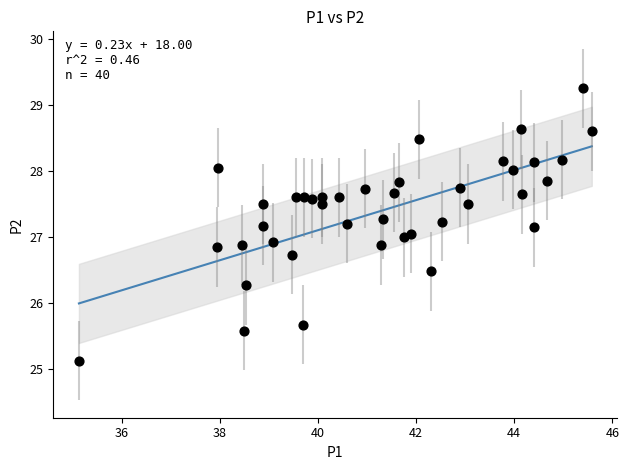

What is the range of X values (max minus min)?

10.4